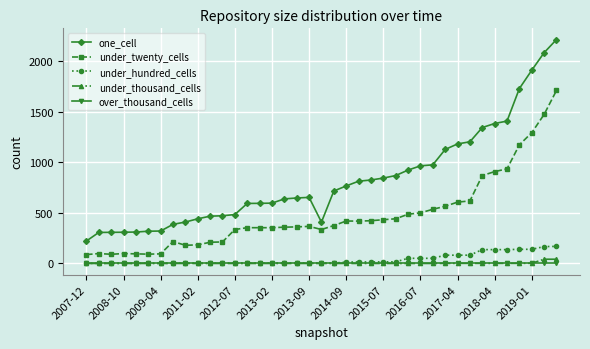

True or false: under_thousand_cells and under_twenty_cells cross at least once.

False